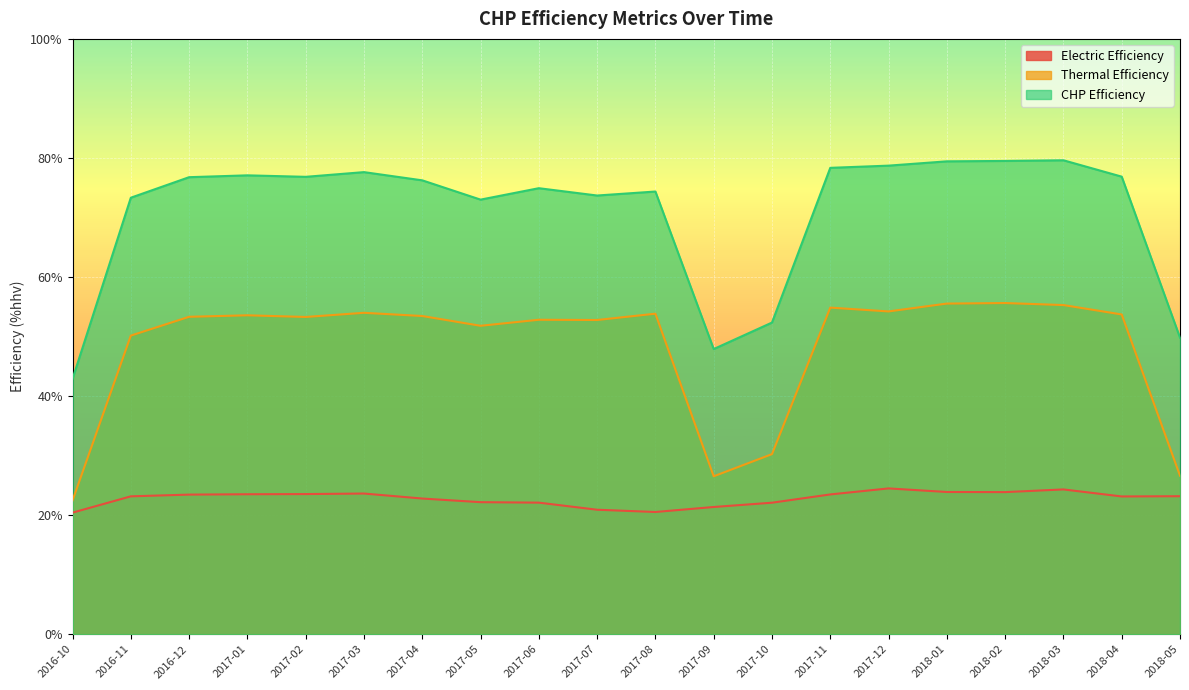

How many categories are shown in the chart?

20